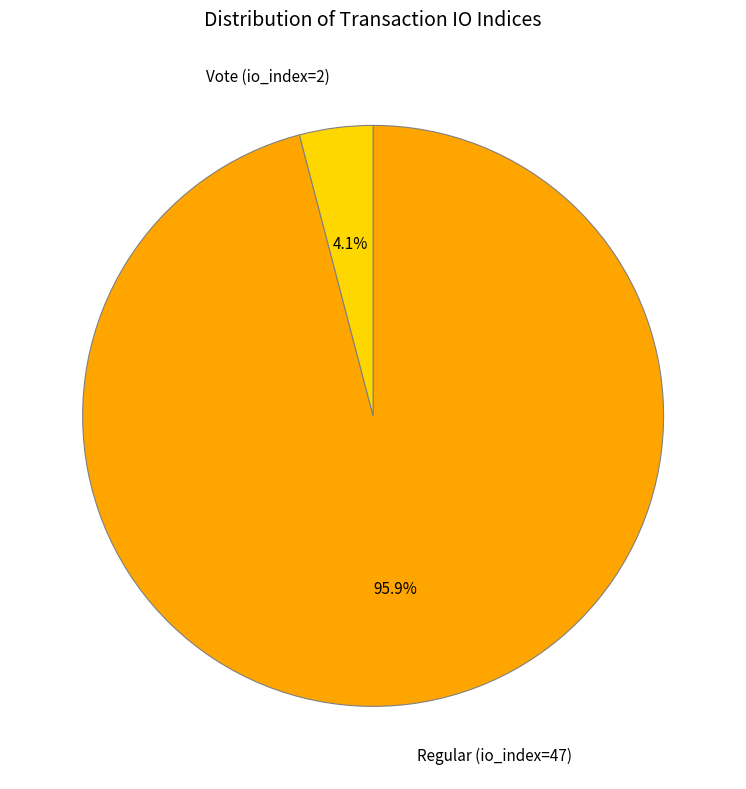

To the nearest percent, what portion does Regular (io_index=47) represent?

96%